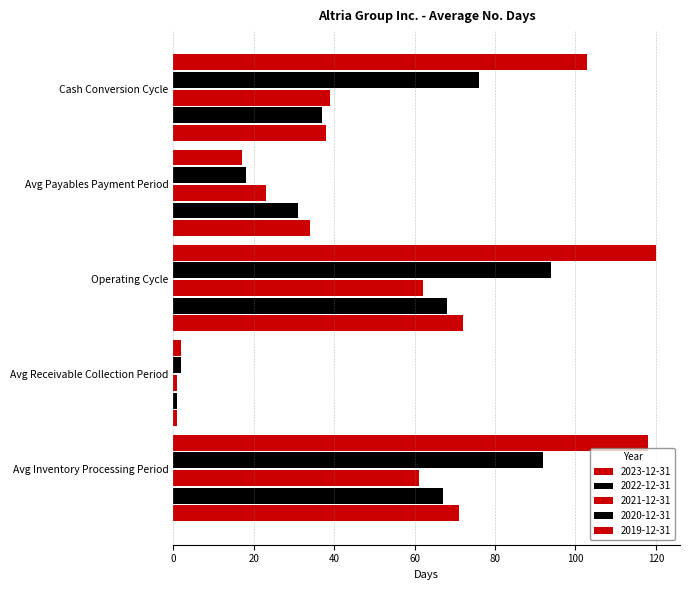

Which series has the largest total across all categories?

2019-12-31